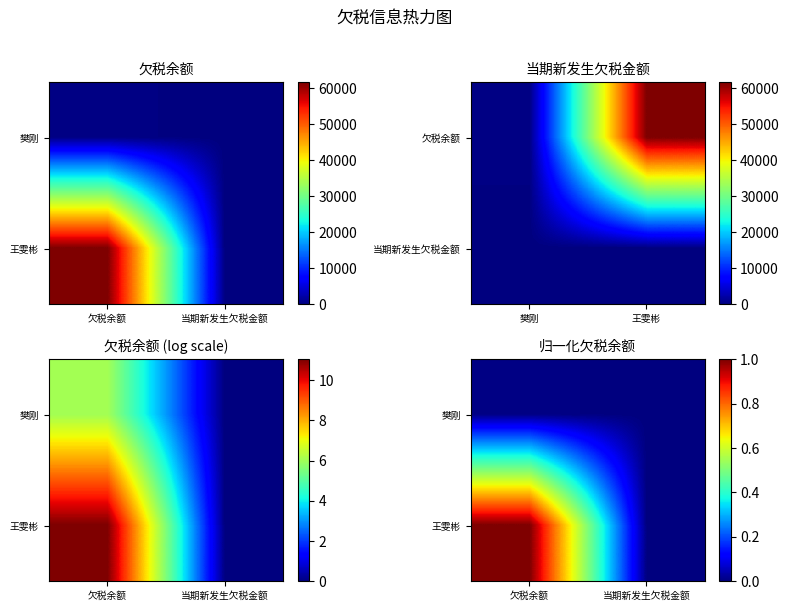

The 王雯彬 series shows 0.0 at 当期新发生欠税金额. True or false?

True